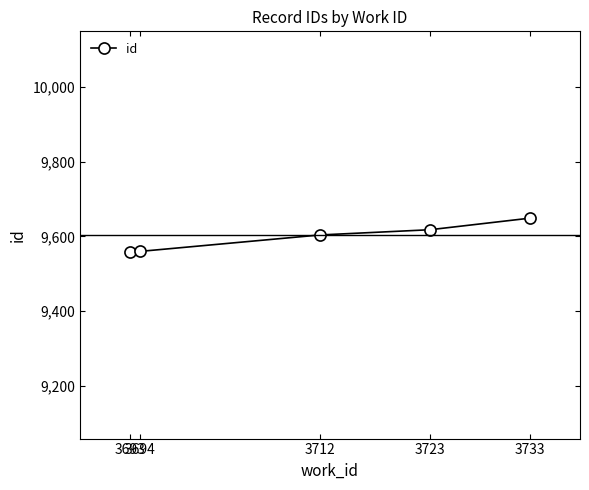

What is the difference between the maximum and minimum values?

90